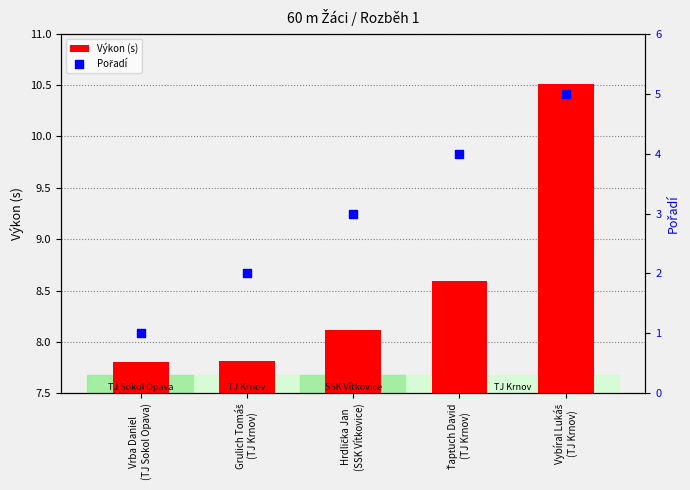

At how many categories does at least one series exceed 4?

5